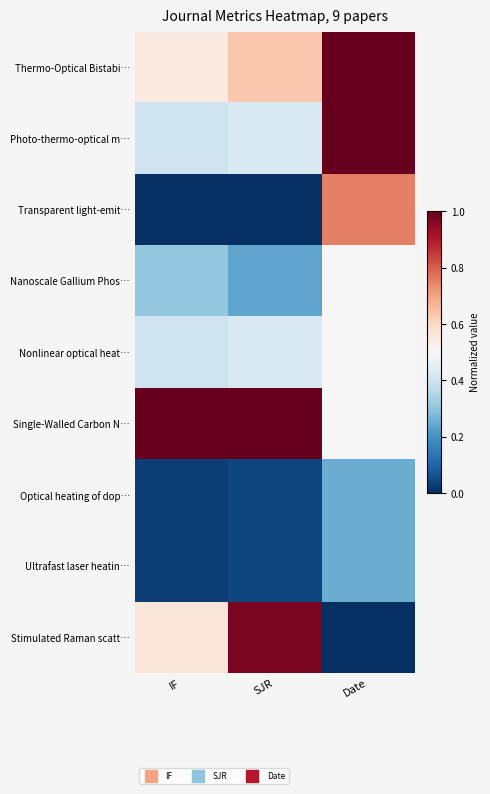

Reading left to right, what are all the values shown in this chart?

Thermo-Optical Bistabi…: IF=0.5	SJR=0.6	Date=1.0
Photo-thermo-optical m…: IF=0.4	SJR=0.4	Date=1.0
Transparent light-emit…: IF=0.0	SJR=0.0	Date=0.8
Nanoscale Gallium Phos…: IF=0.3	SJR=0.2	Date=0.5
Nonlinear optical heat…: IF=0.4	SJR=0.4	Date=0.5
Single-Walled Carbon N…: IF=1.0	SJR=1.0	Date=0.5
Optical heating of dop…: IF=0.0	SJR=0.0	Date=0.2
Ultrafast laser heatin…: IF=0.0	SJR=0.0	Date=0.2
Stimulated Raman scatt…: IF=0.6	SJR=1.0	Date=0.0